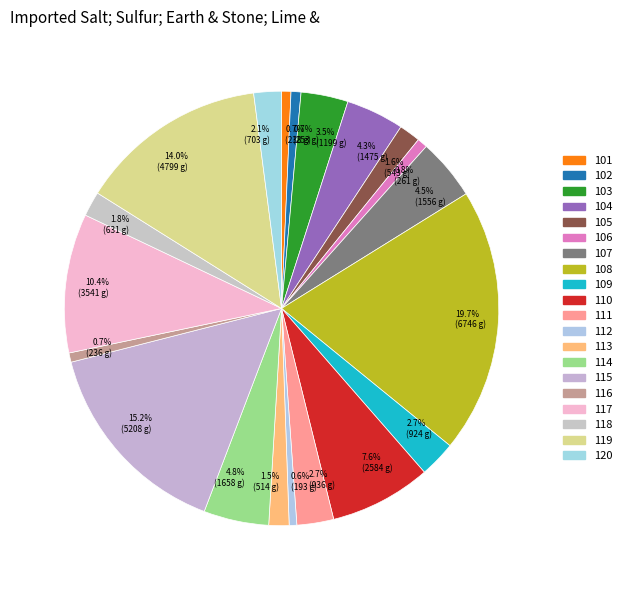

Does 7.6% (2584 g) represent more than half of the total?

No